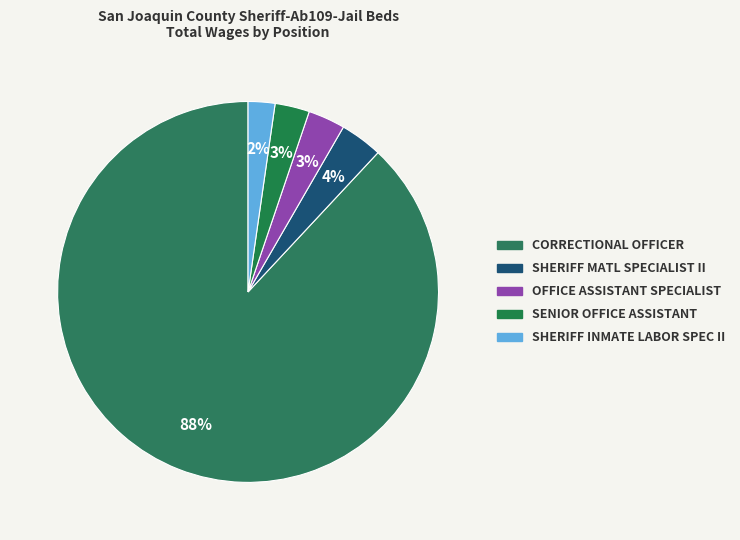

How many segments does this pie chart have?

5